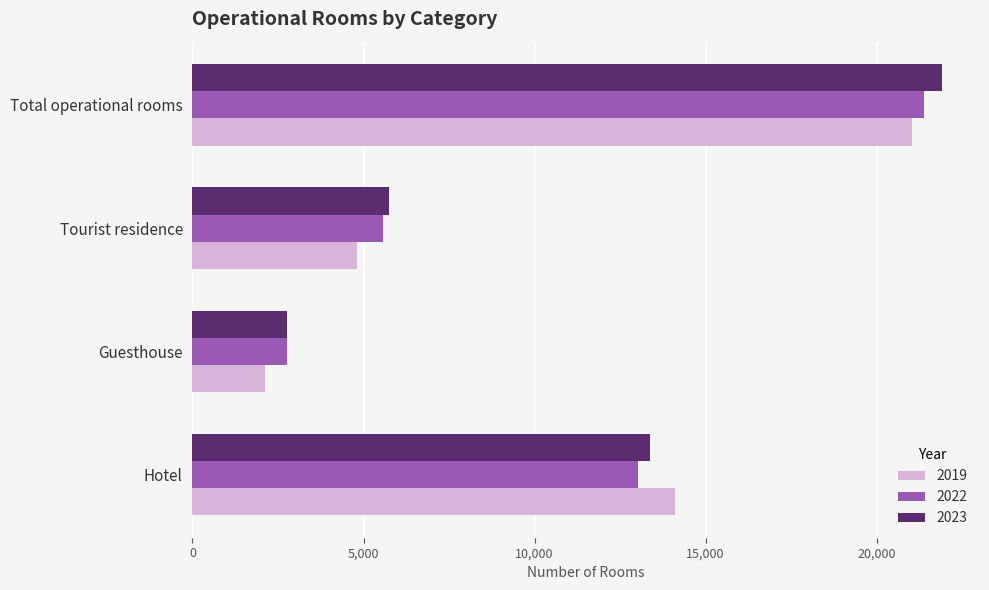

At which category does the chart reach its minimum across all series?

Guesthouse